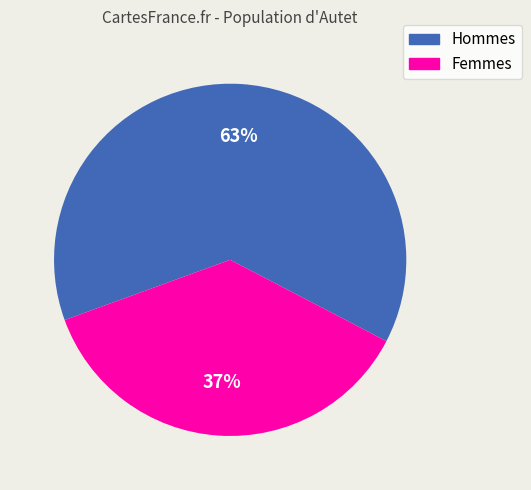

Does any single category account for the majority?

Yes